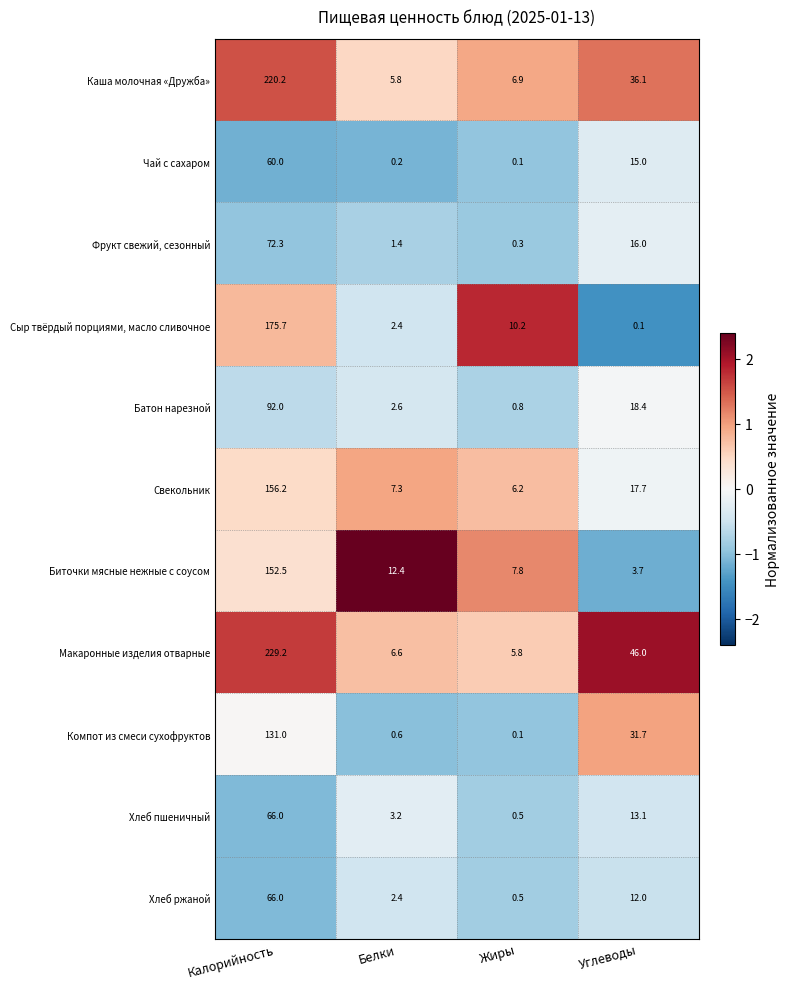

Is it true that Фрукт свежий, сезонный equals 1.4 at Белки?

True